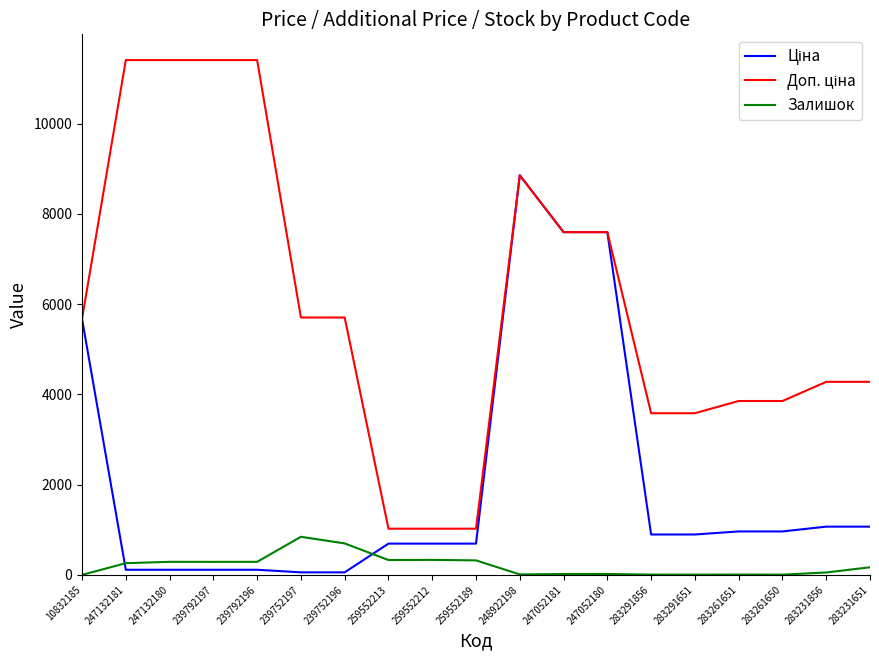

What is the greatest value displayed?

11410.0